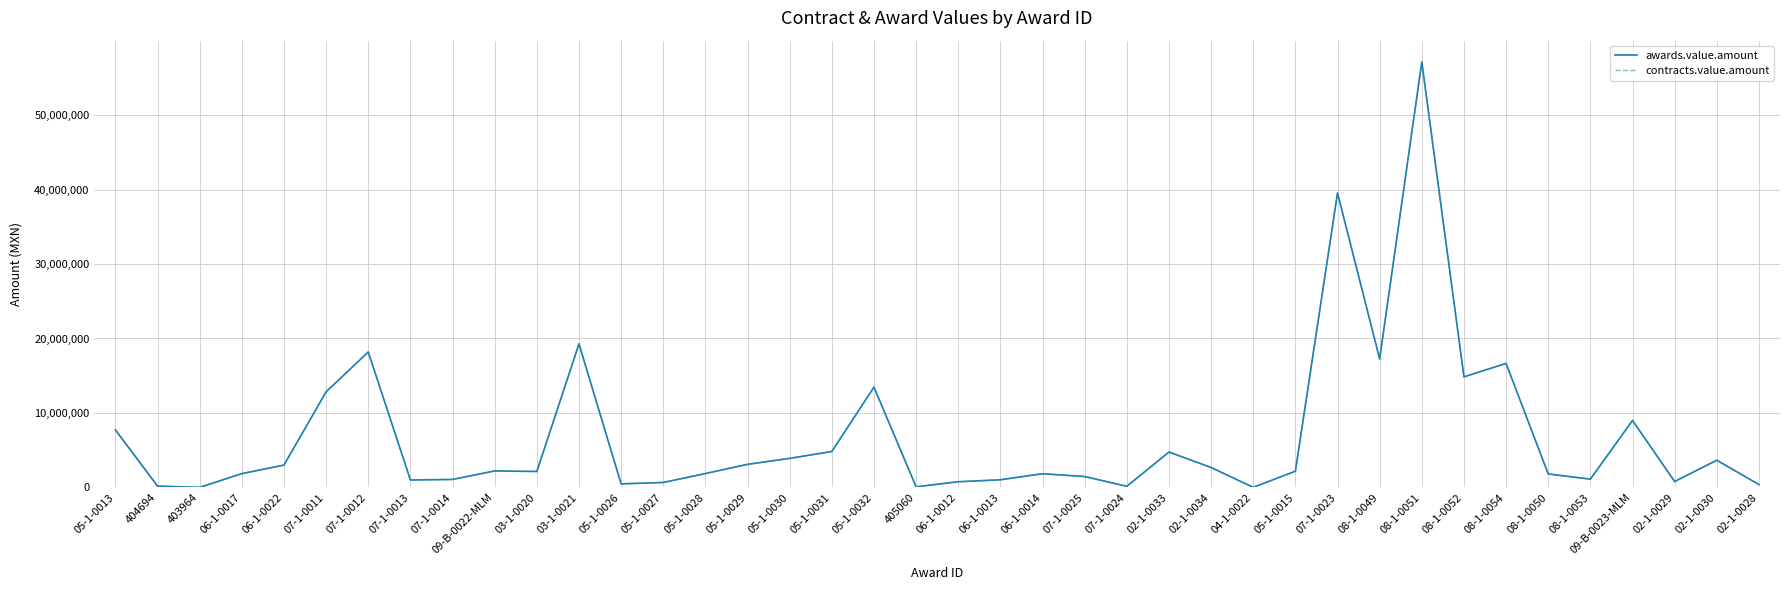

Is this an area chart (filled region under the line)?

No